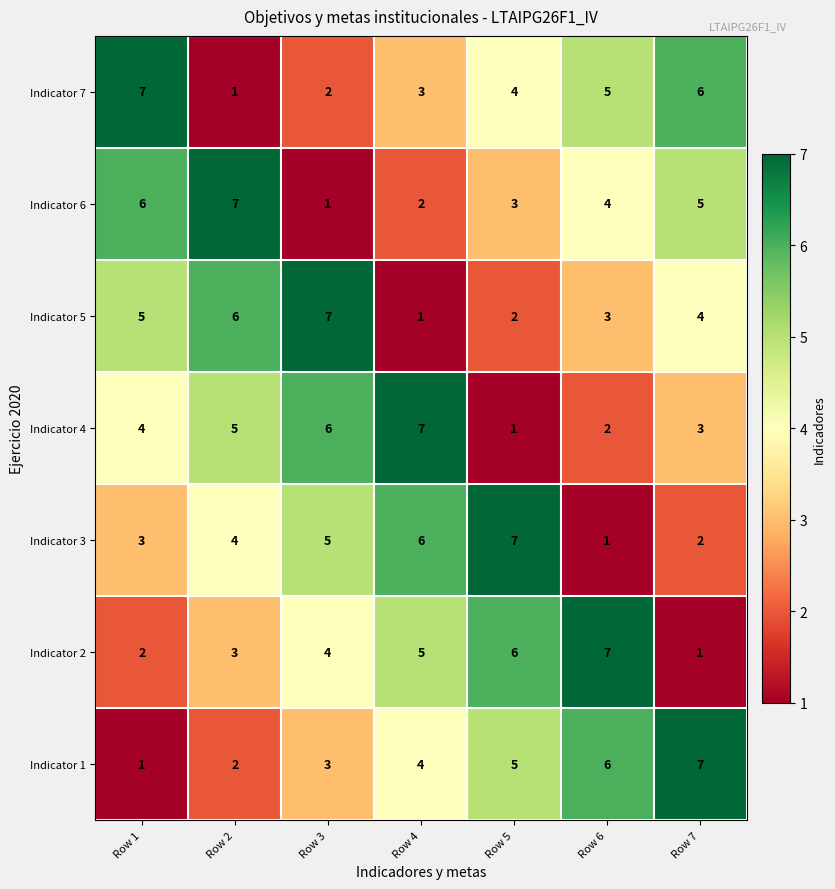

True or false: Indicator 3 has a value of 6 at Row 4.

True